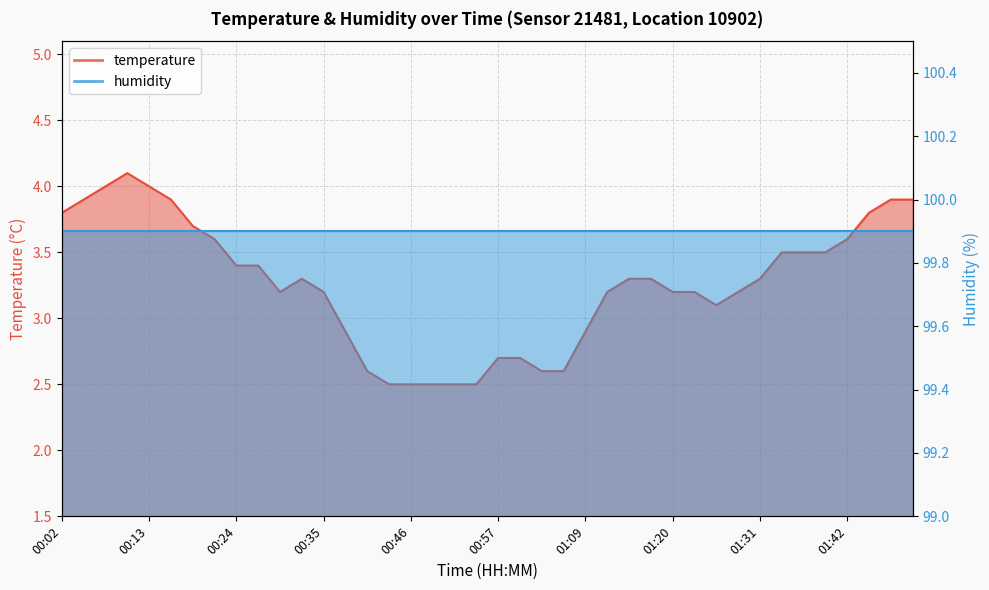

How many interior local valleys (lower than both neighbors) does the data have?

2